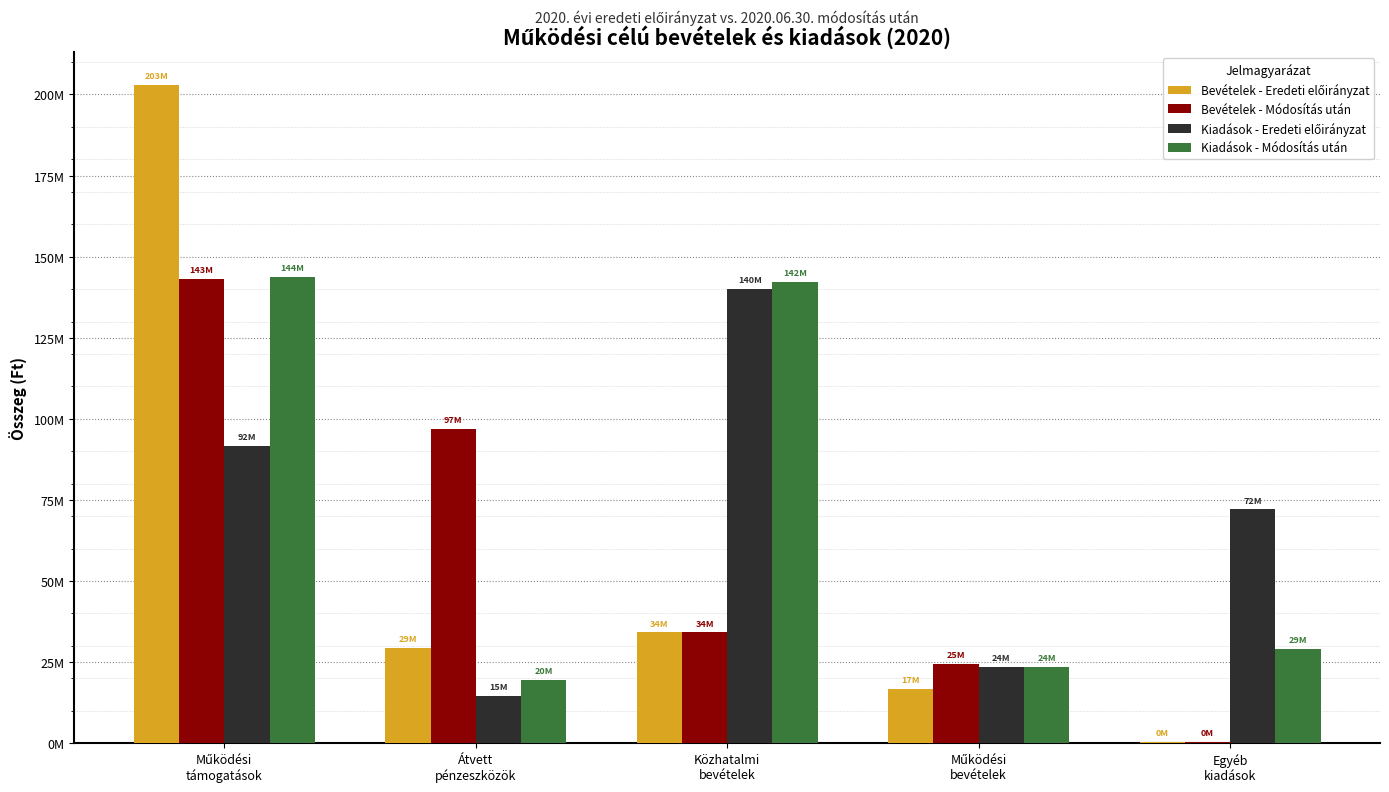

What is the value of the Kiadások - Eredeti előirányzat bar at the 5th from the left?

72072737